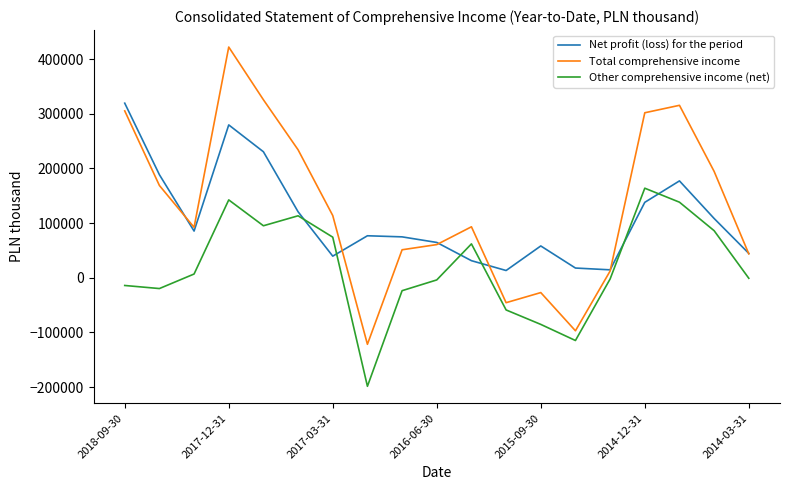

What is the maximum value shown in the chart?

422192